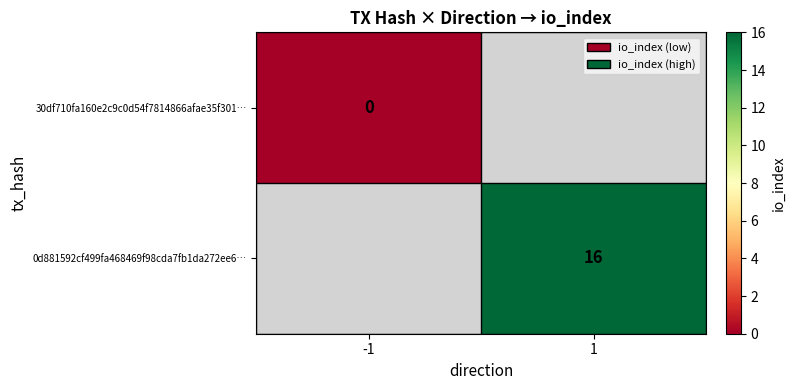

How many series are shown in this chart?

2